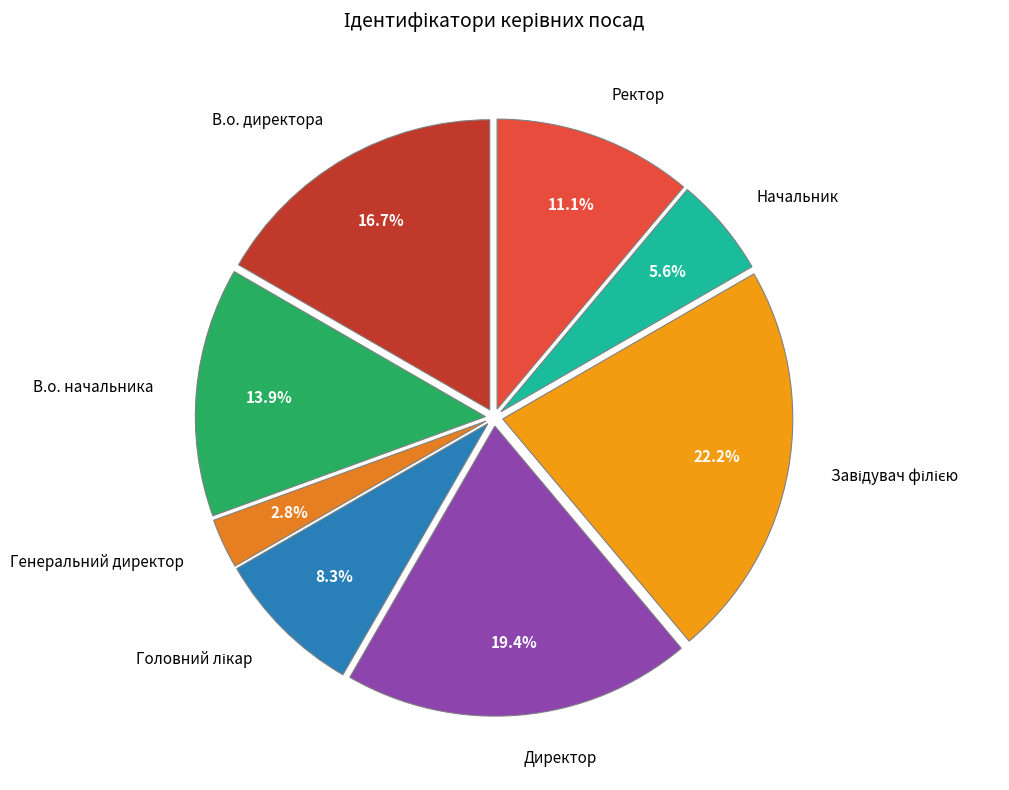

How many segments does this pie chart have?

8